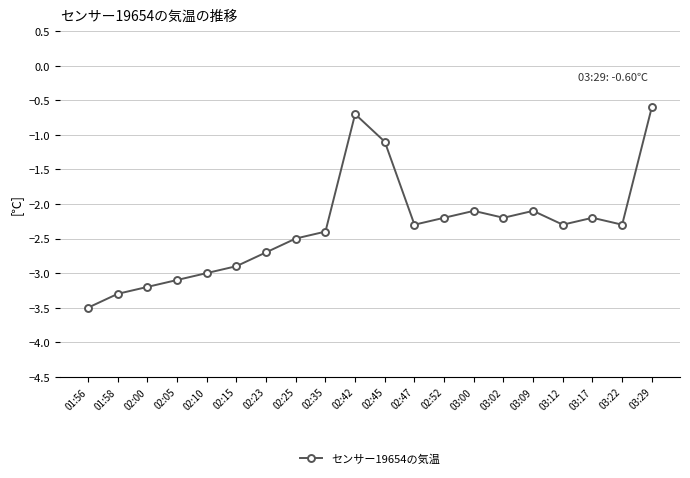

How many points are lower than both their immediate neighbors (excluding endpoints)?

4